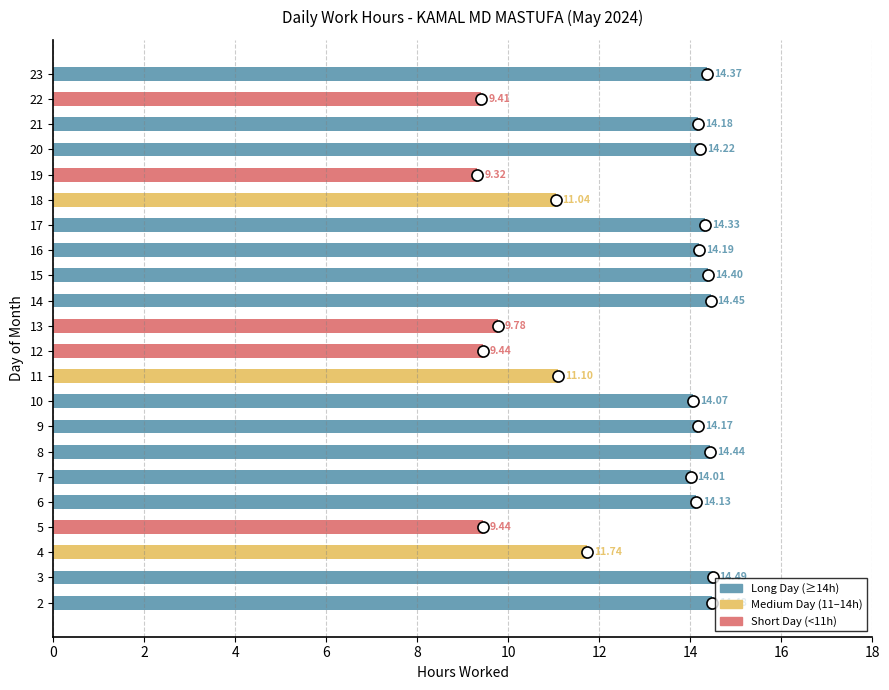

What is the difference between the maximum and minimum values?

5.2